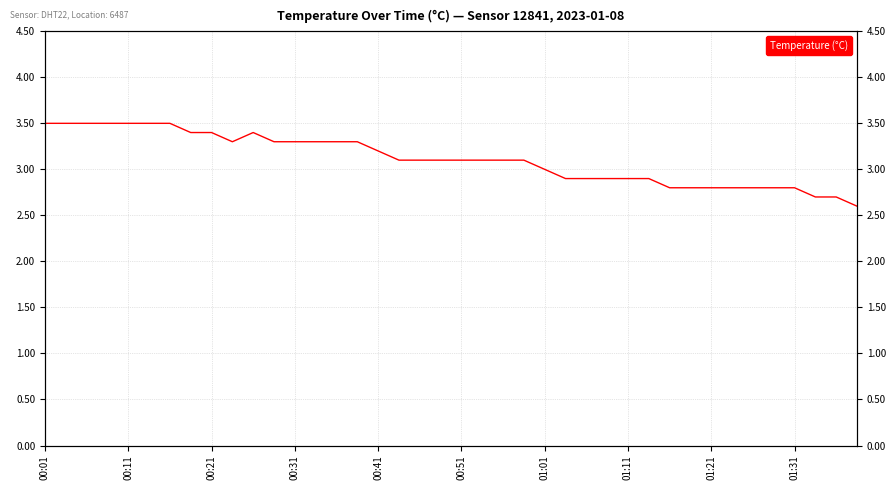

How many points are higher than both their immediate neighbors (excluding endpoints)?

1